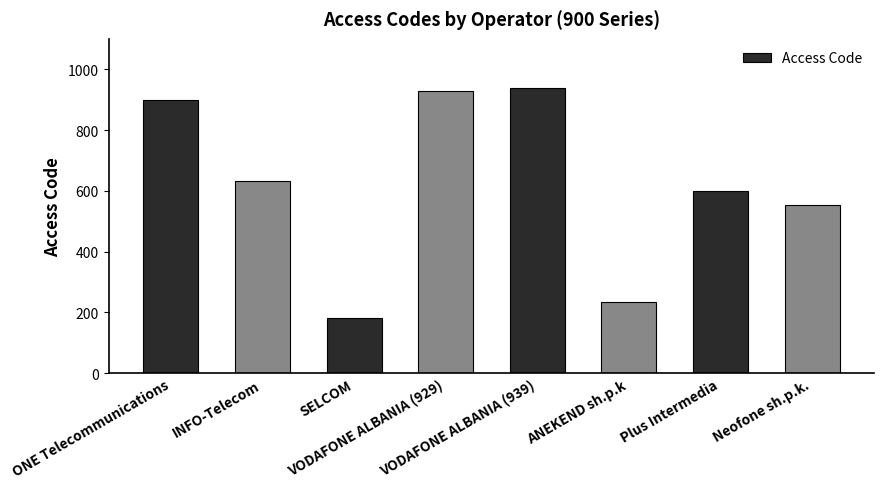

Is it true that the value at ONE Telecommunications is 900?

True